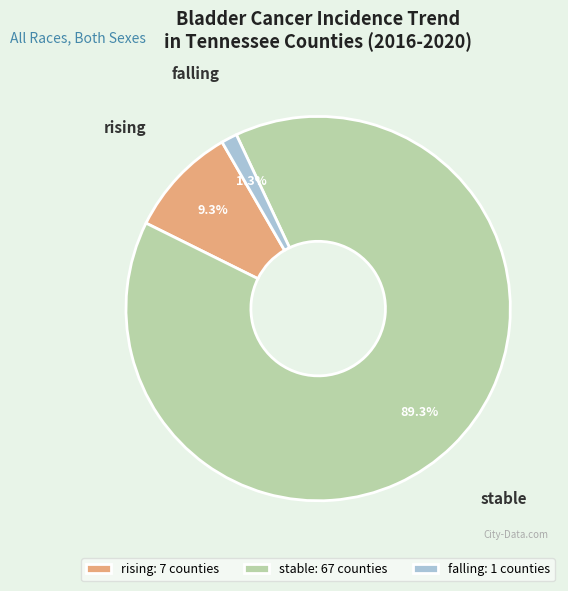

To the nearest percent, what percentage of the pie is falling?

1%